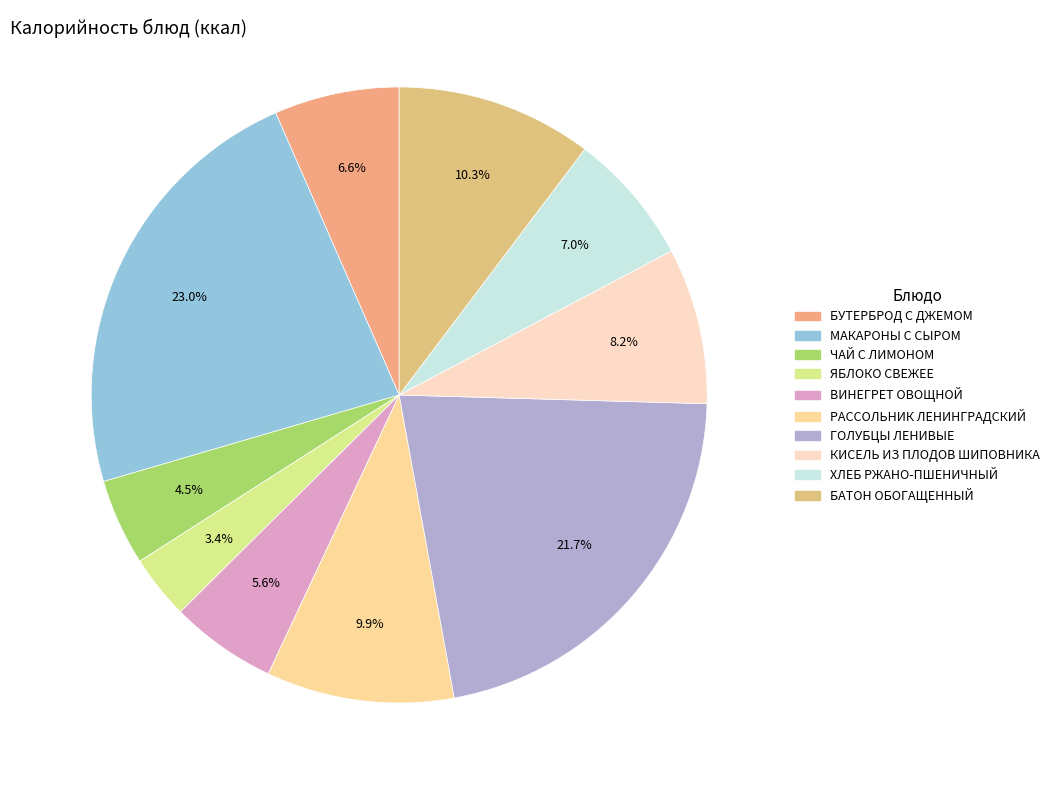

What is the change in value from ЯБЛОКО СВЕЖЕЕ to БАТОН ОБОГАЩЕННЫЙ?

+91.6